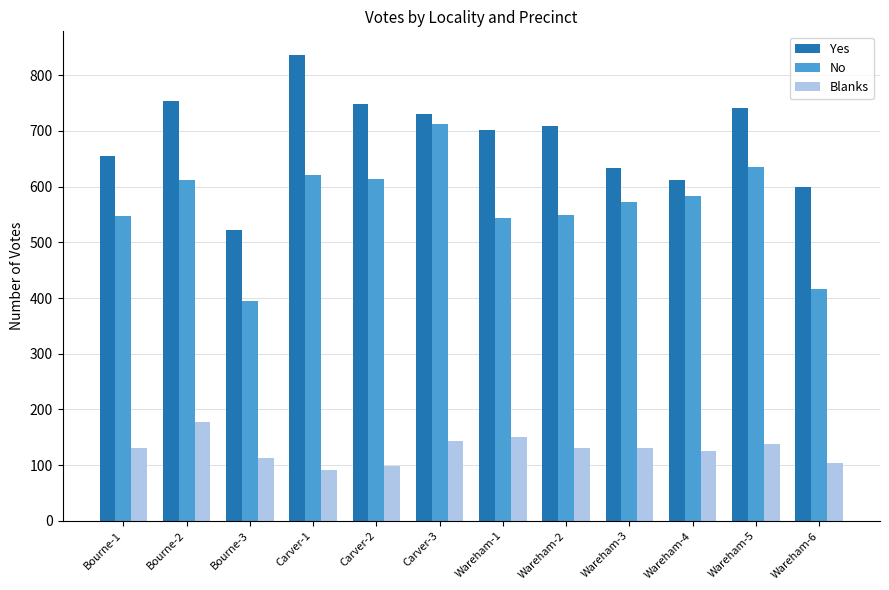

At how many categories does at least one series exceed 152?

12